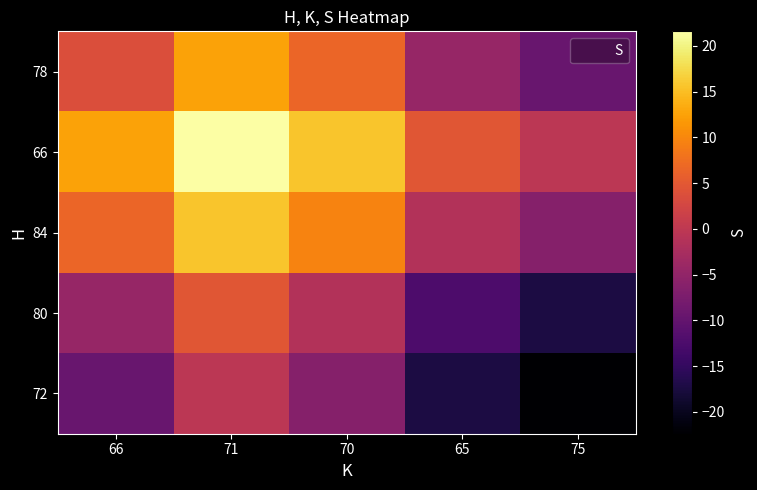

Reading left to right, what are all the values shown in this chart?

78: 66=3.6	71=12.6	70=6.6	65=-4.4	75=-9.4
66: 66=12.6	71=21.6	70=15.6	65=4.6	75=-0.4
84: 66=6.6	71=15.6	70=9.6	65=-1.4	75=-6.4
80: 66=-4.4	71=4.6	70=-1.4	65=-12.4	75=-17.4
72: 66=-9.4	71=-0.4	70=-6.4	65=-17.4	75=-22.4